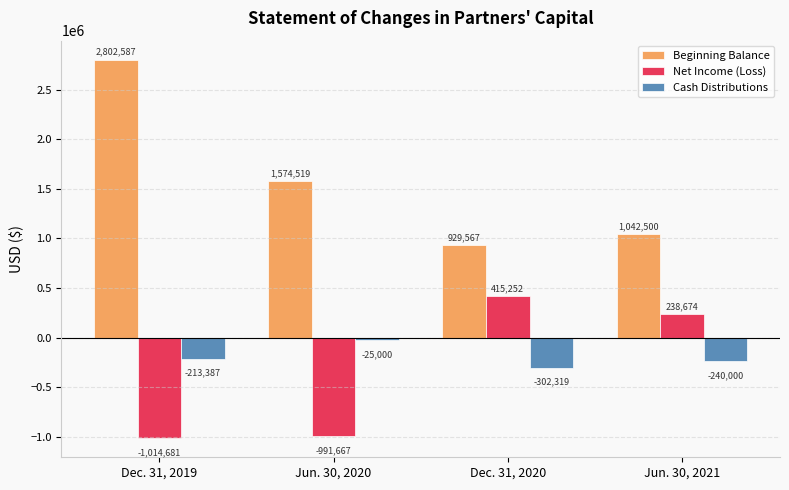

How many values in the Net Income (Loss) series are below 238674?

2